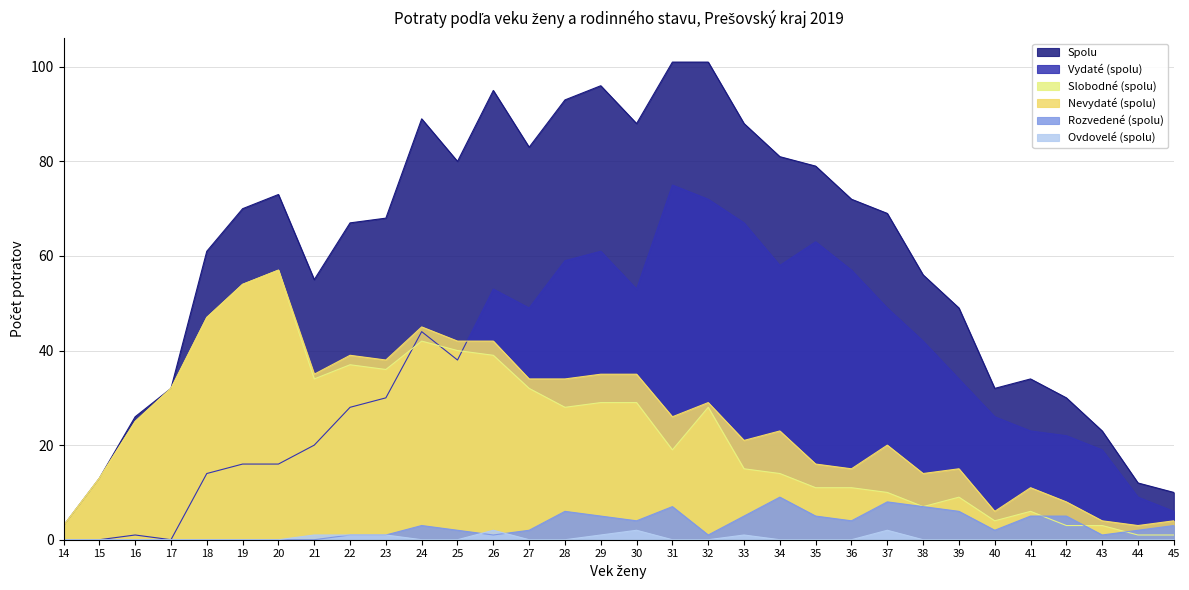

How many distinct data groups are displayed?

6